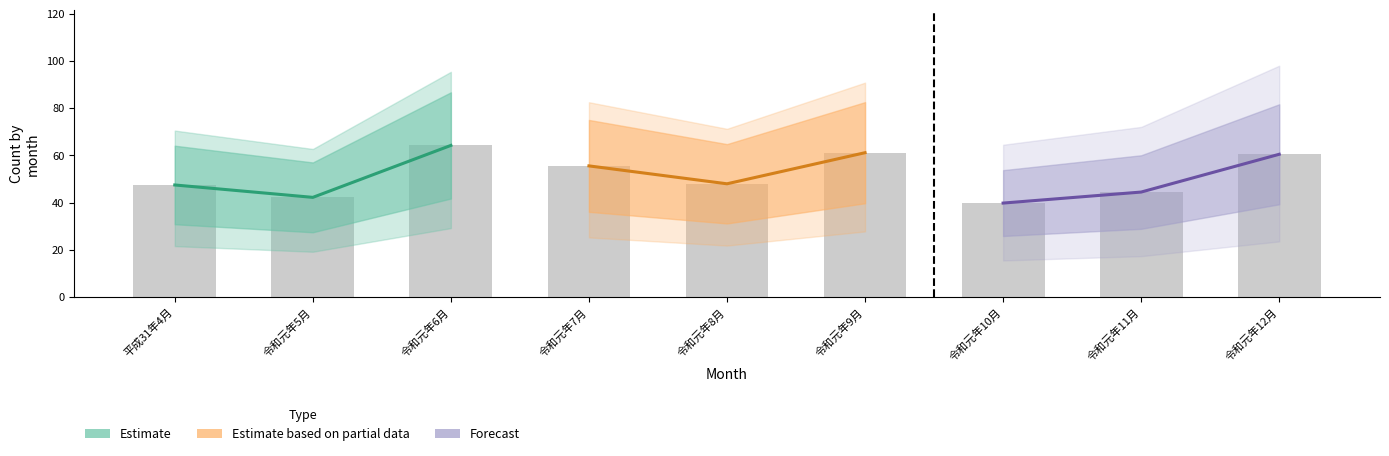

The Estimate series shows 56.9 at 令和元年5月. True or false?

False